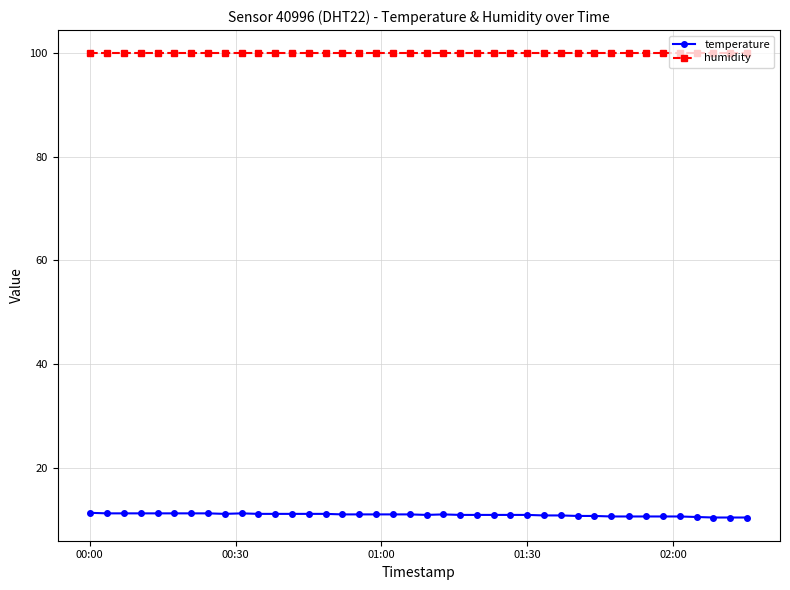

List the series in order of their peak value, lowest first.

temperature, humidity